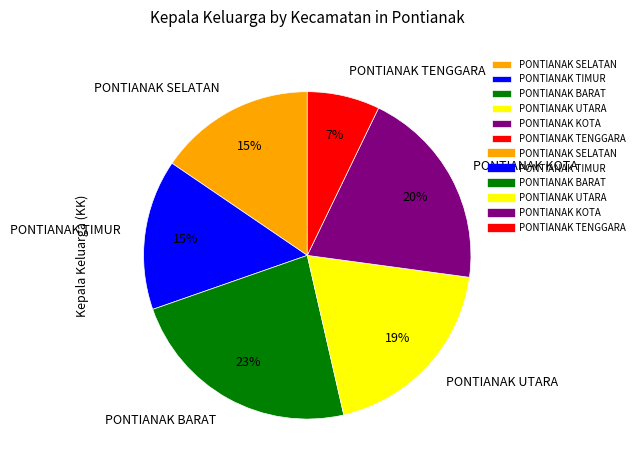

Do PONTIANAK BARAT and PONTIANAK SELATAN together represent more than half of the pie?

No